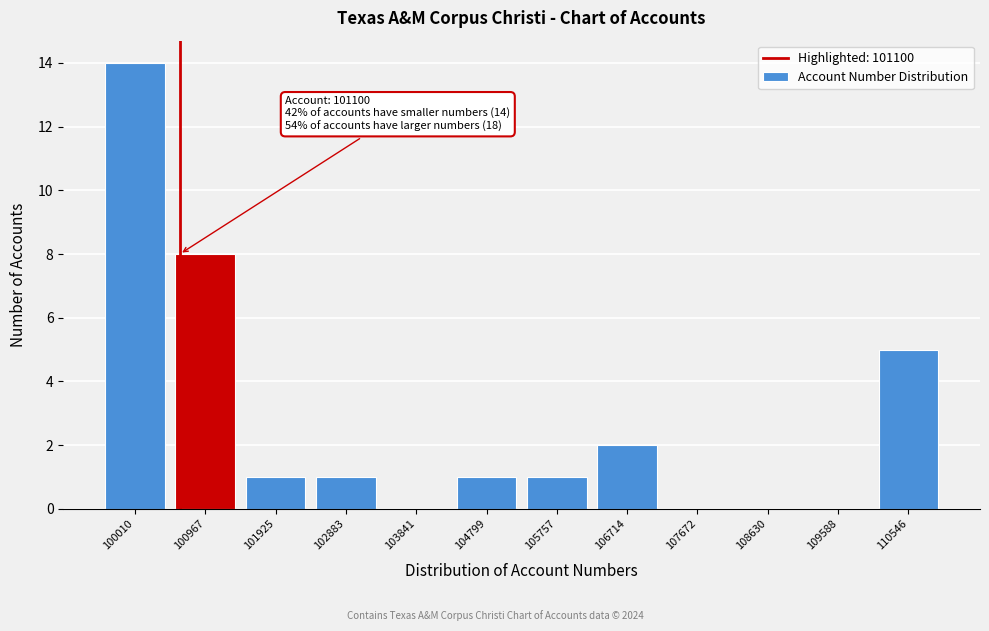

Where is the data nearest to the value 7?

100967